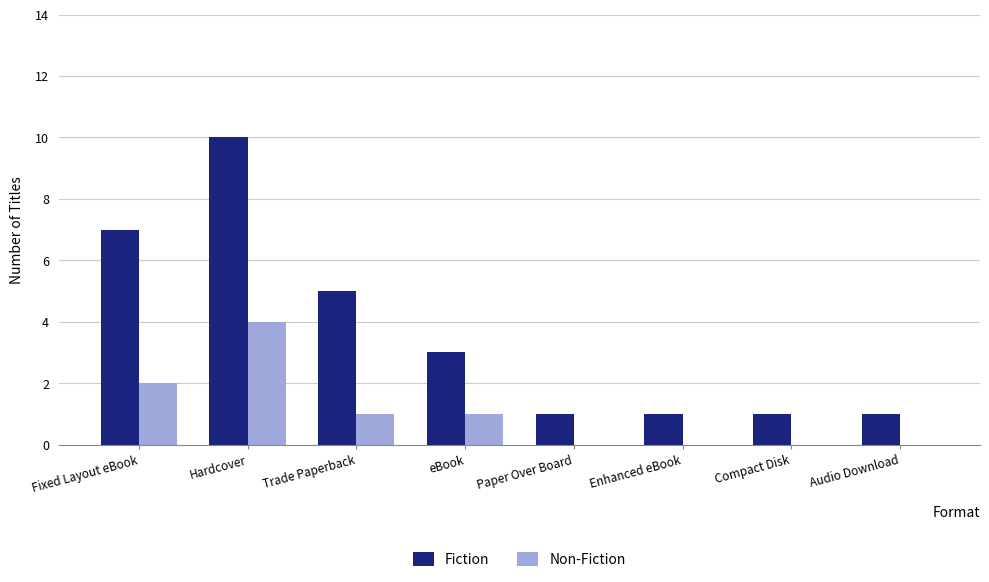

Are the bars horizontal?

No